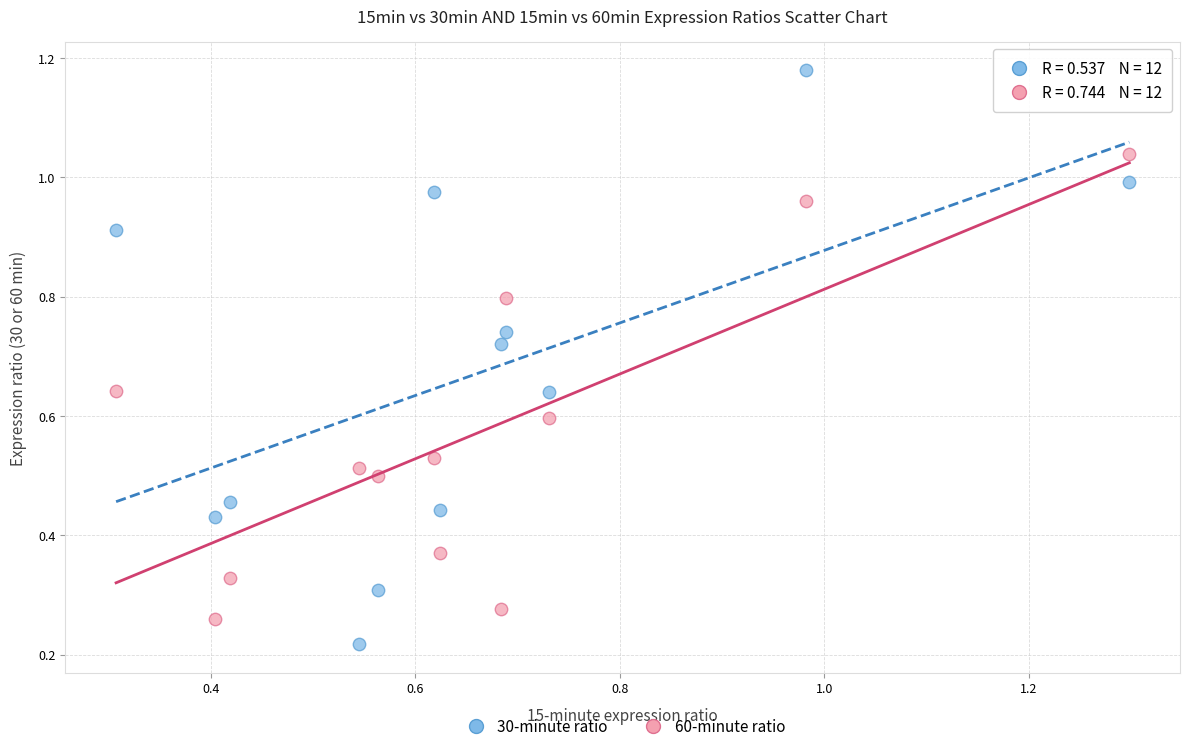

Which series contains the highest Y value?

30-minute ratio